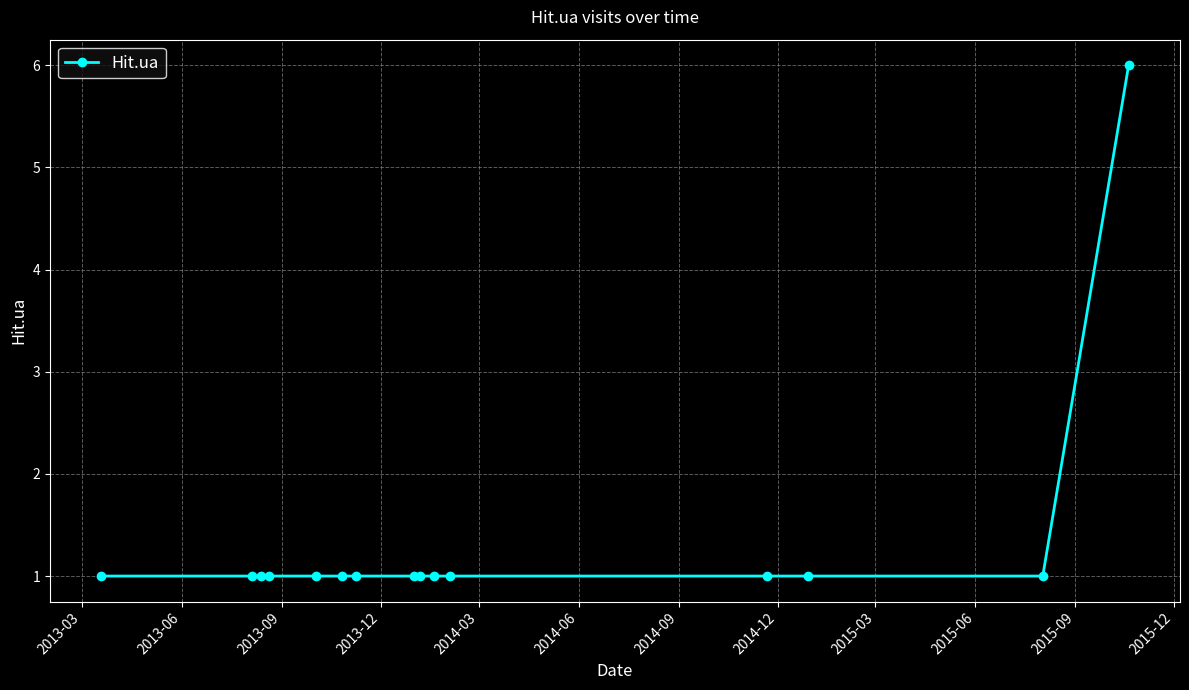

What is the sum of all values?

20